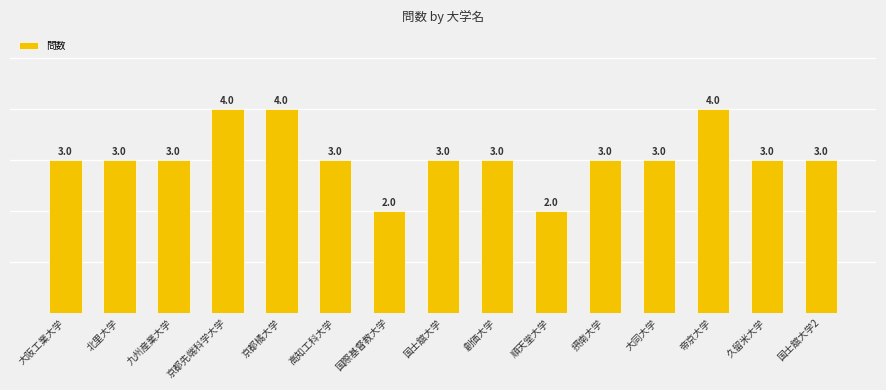

Reading left to right, extract all data points from this chart.

3	3	3	4	4	3	2	3	3	2	3	3	4	3	3